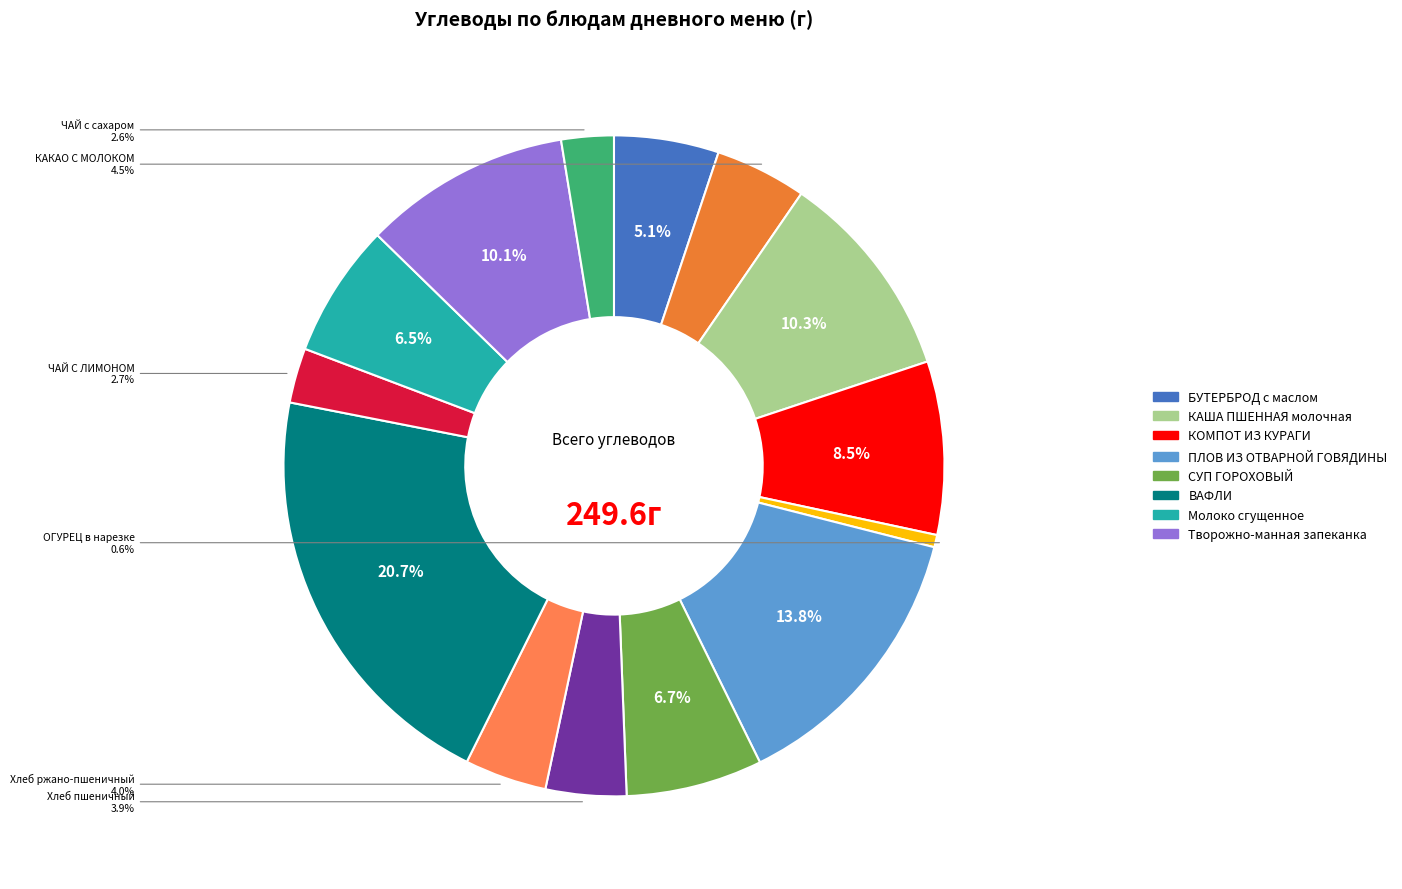

How many segments does this pie chart have?

14